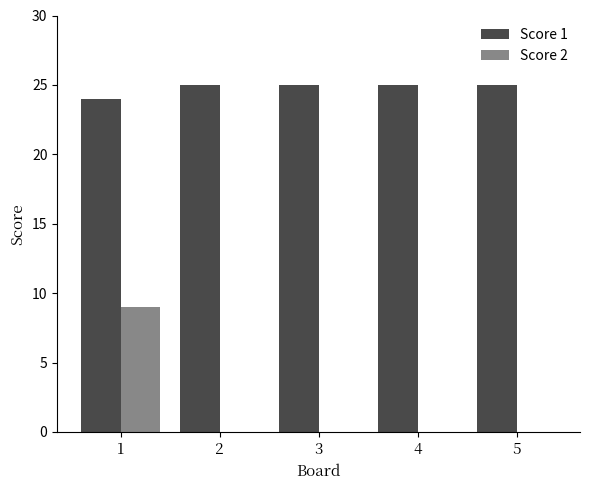

What is the greatest value displayed?

25